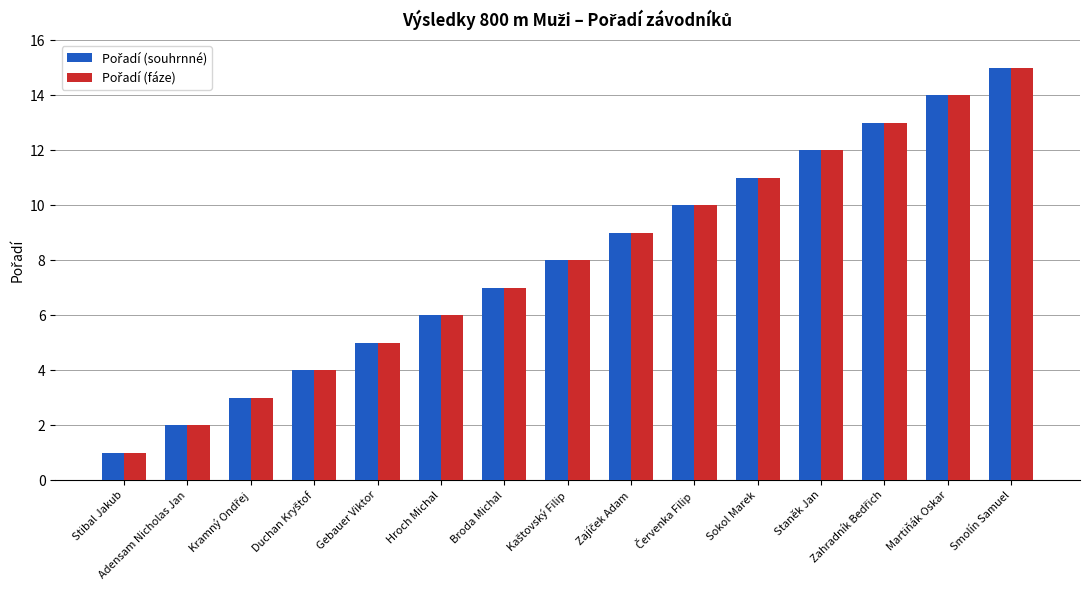

At which category is the sum across all series the highest?

Smolín Samuel